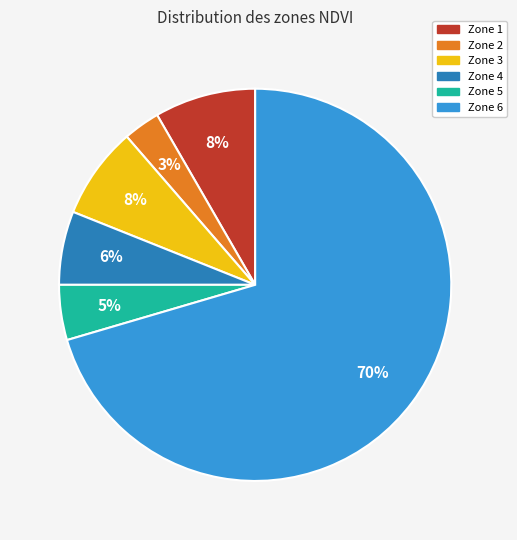

Count the number of slices in the pie.

6